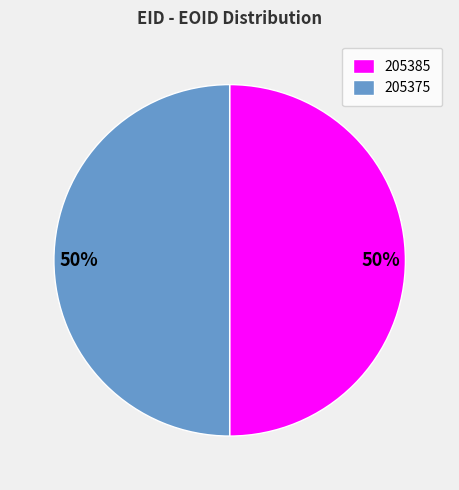

Is the sum of 205375 and 205385 greater than half?

Yes